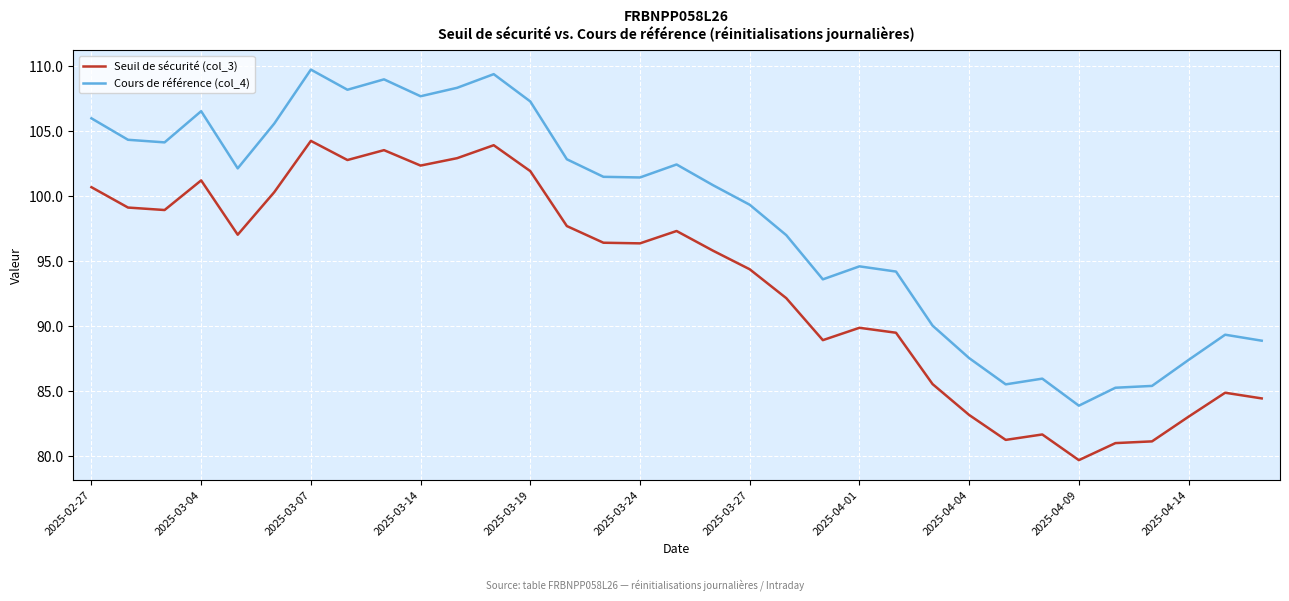

What is the minimum value for Cours de référence (col_4)?

83.8